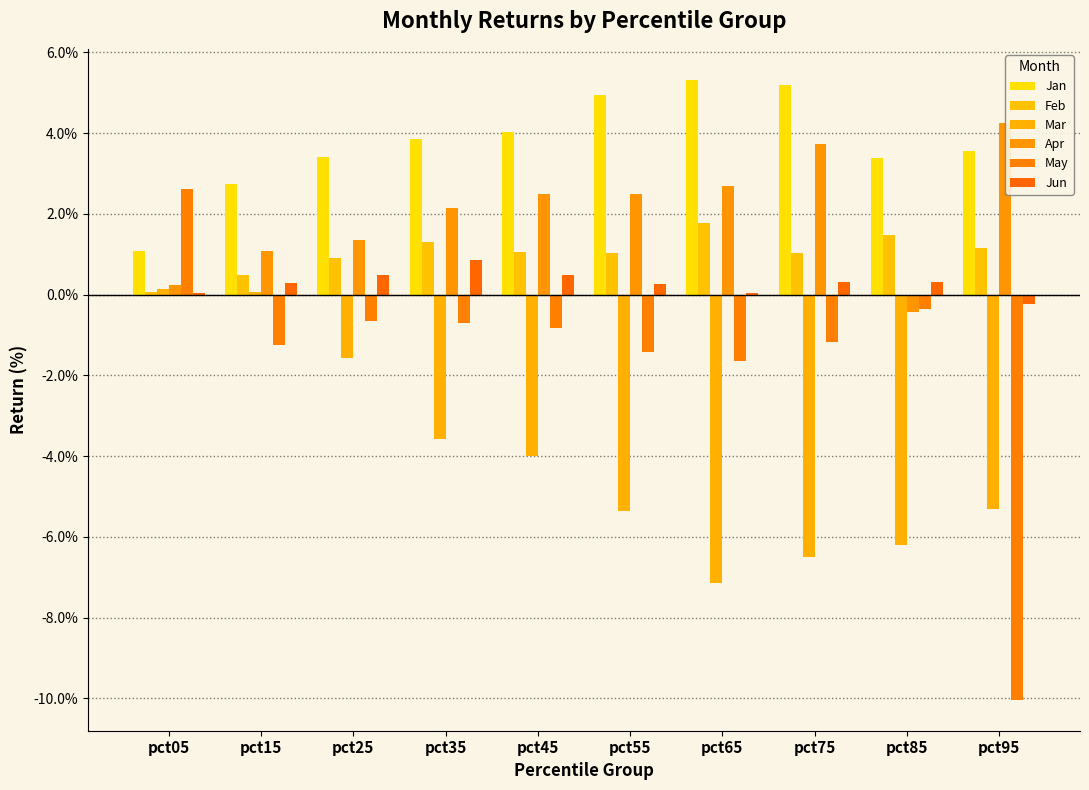

Count the number of data series in this chart.

6